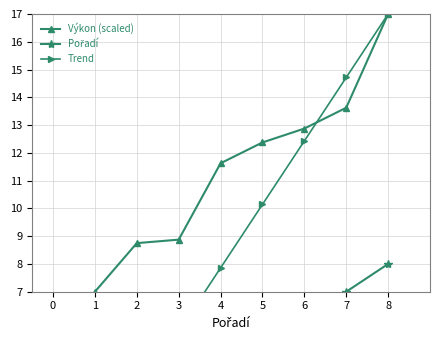

Which category has the highest value in the Výkon (scaled) series?

8